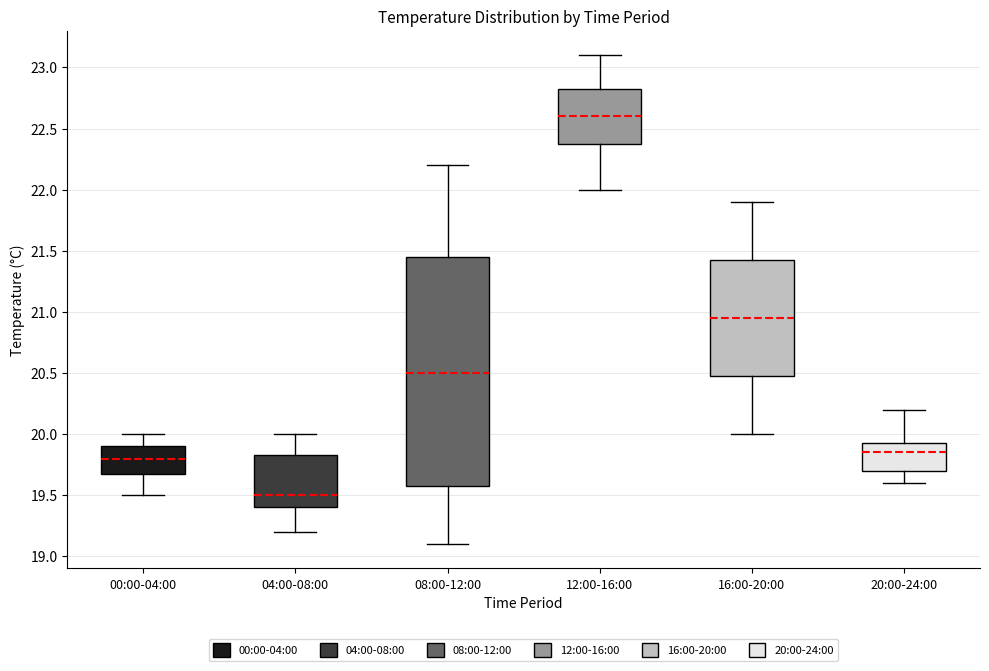

Comparing the boxes themselves (not the whiskers), which one is the tallest?

08:00-12:00